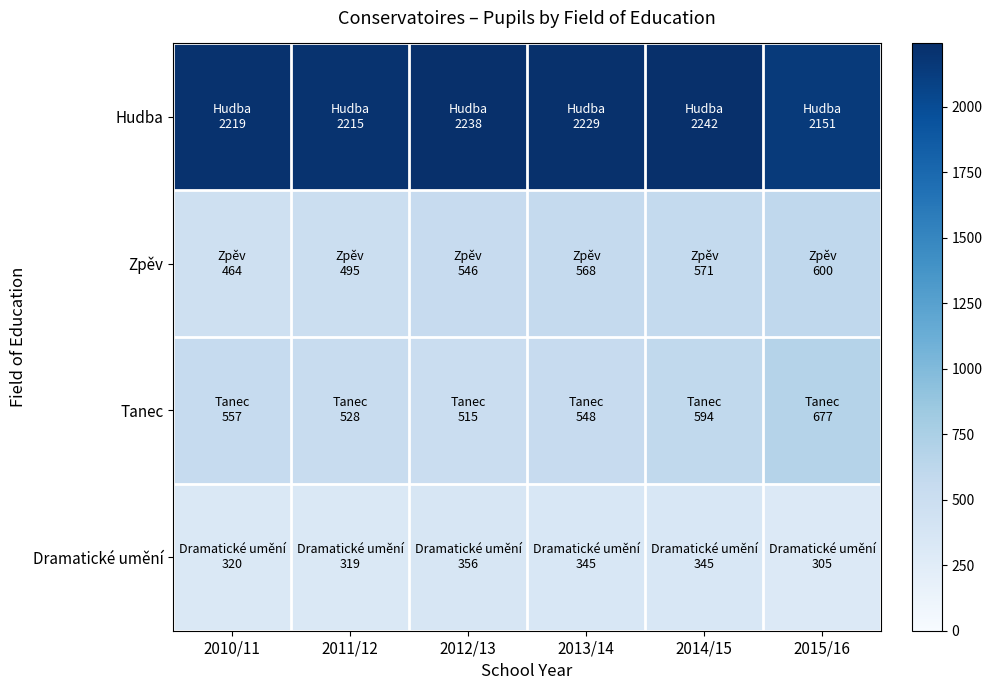

Which series has the largest total across all categories?

Hudba